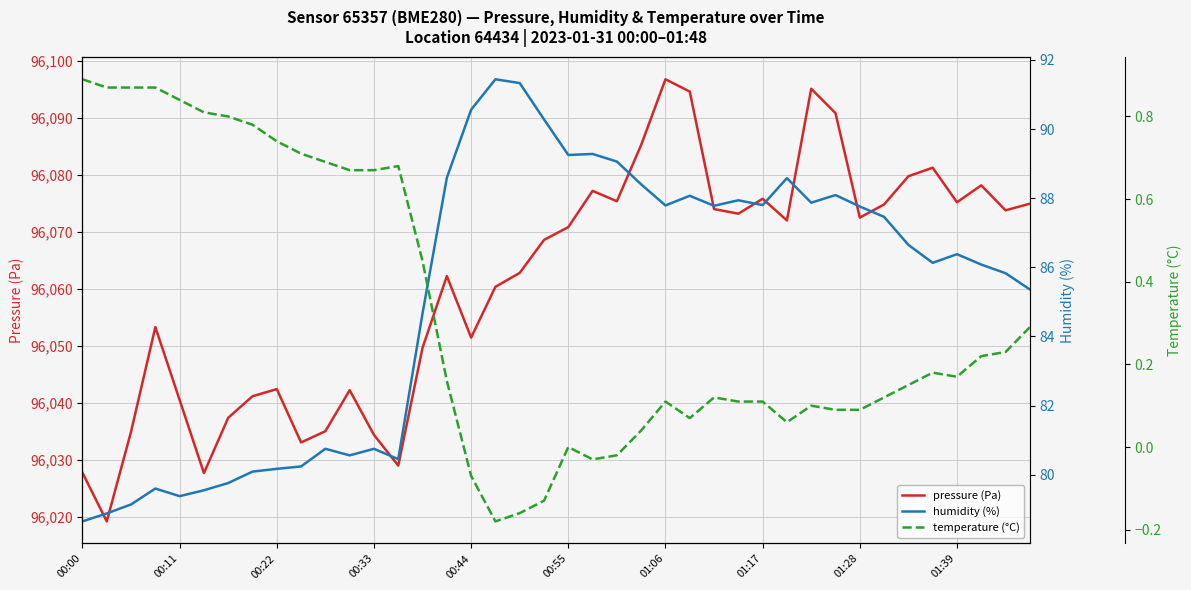

What is the lowest value of the pressure (Pa) series?

96019.2